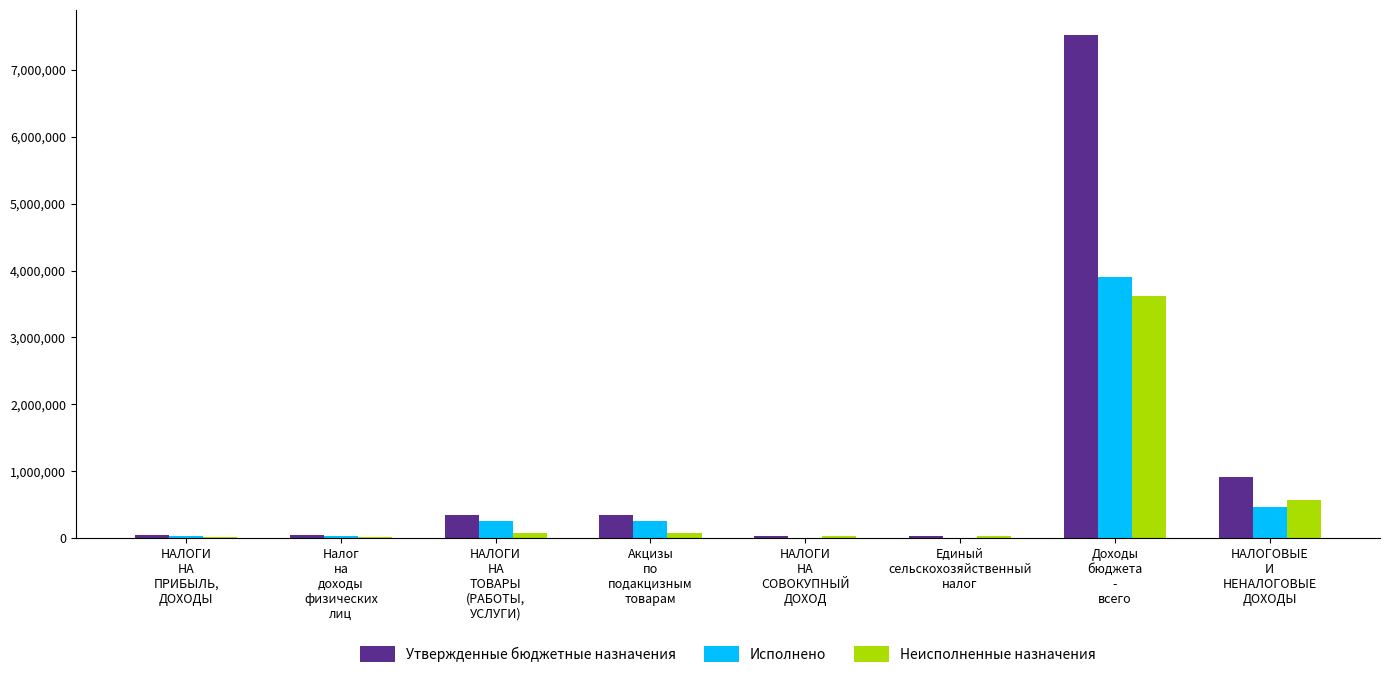

What is the difference between the Неисполненные назначения values at НАЛОГИ
НА
ТОВАРЫ
(РАБОТЫ,
УСЛУГИ) and Доходы
бюджета
-
всего?

3537581.6